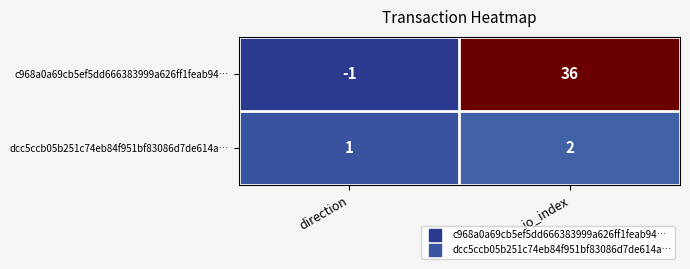

List the series in order of their overall mean, lowest first.

dcc5ccb05b251c74eb84f951bf83086d7de614a…, c968a0a69cb5ef5dd666383999a626ff1feab94…